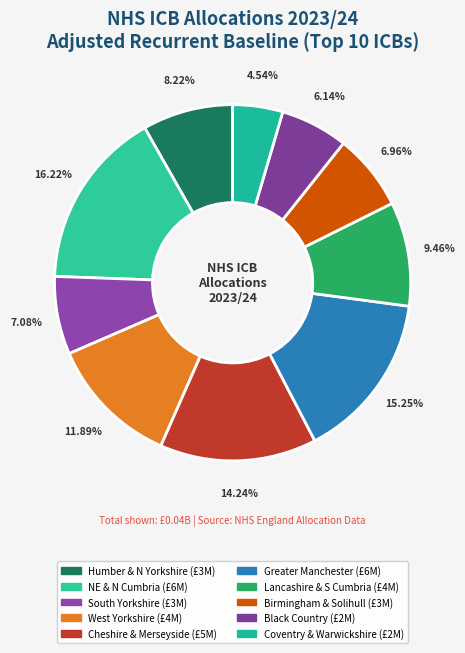

Does any single category account for the majority?

No